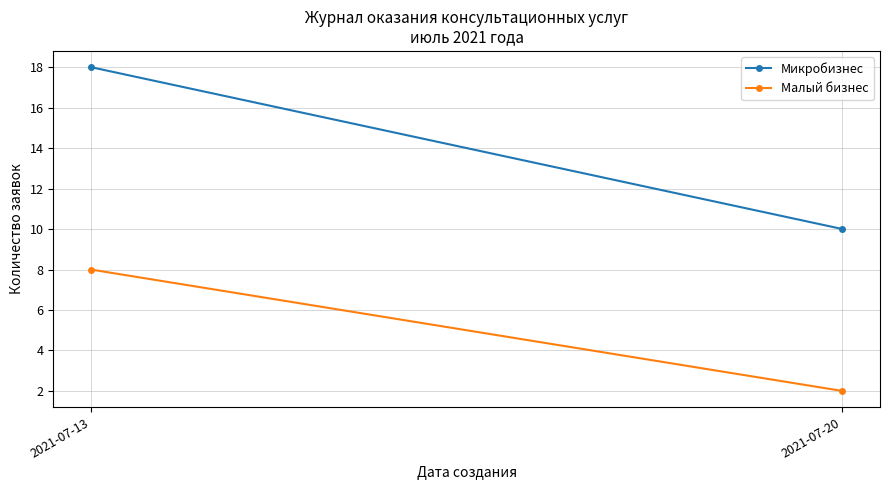

Rank the series by their maximum value, from highest to lowest.

Микробизнес, Малый бизнес